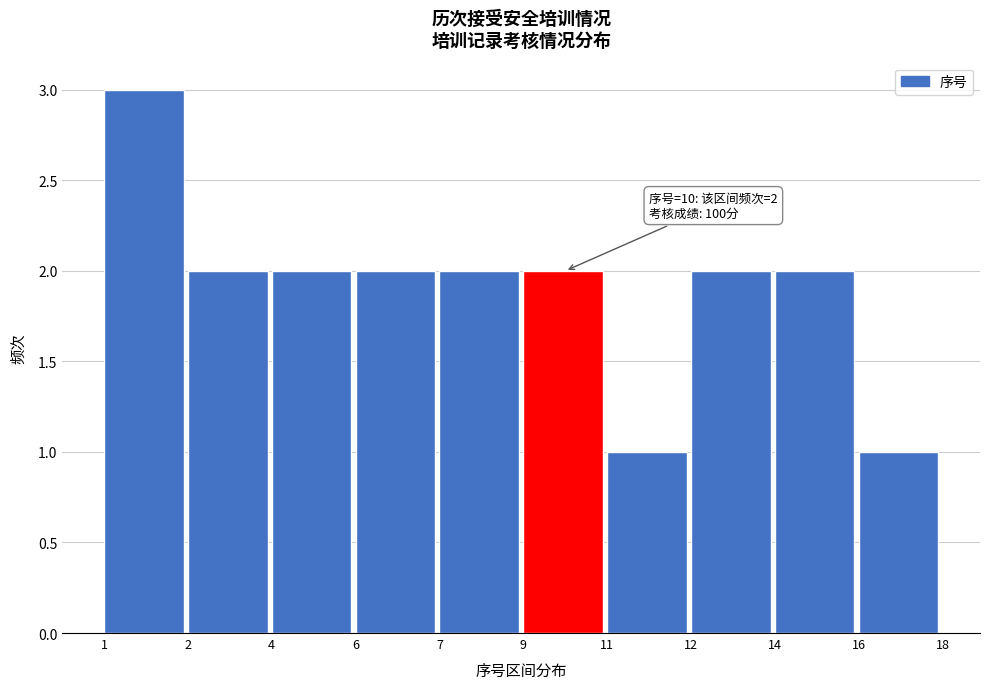

Reading right to left, transcribe all the data shown in this chart.

16=1	14=2	12=2	11=1	9=2	7=2	6=2	4=2	2=2	1=3